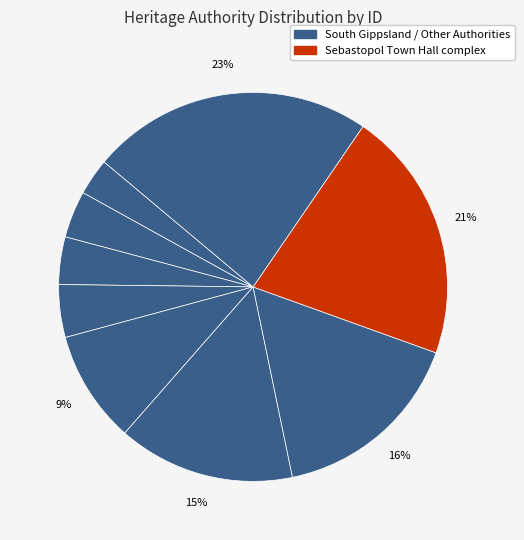

To the nearest percent, what is the average slice percentage?

11%